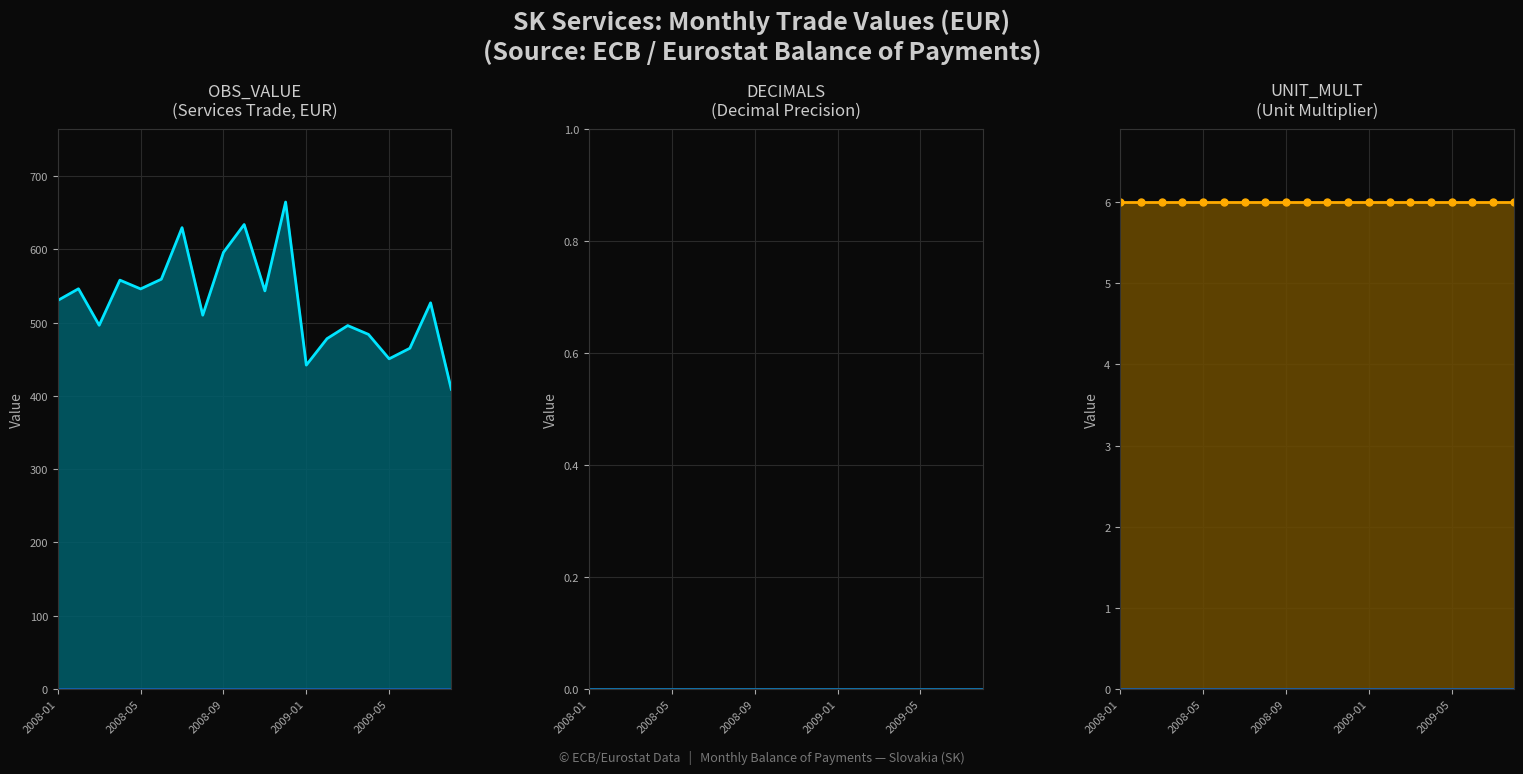

What is the sum of all UNIT_MULT values?

120.0